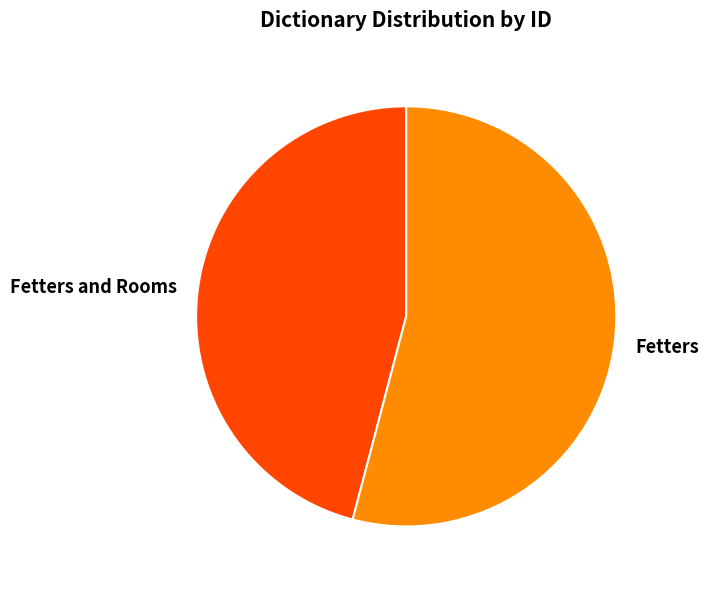

Which category has the smallest portion of the pie?

Fetters and Rooms